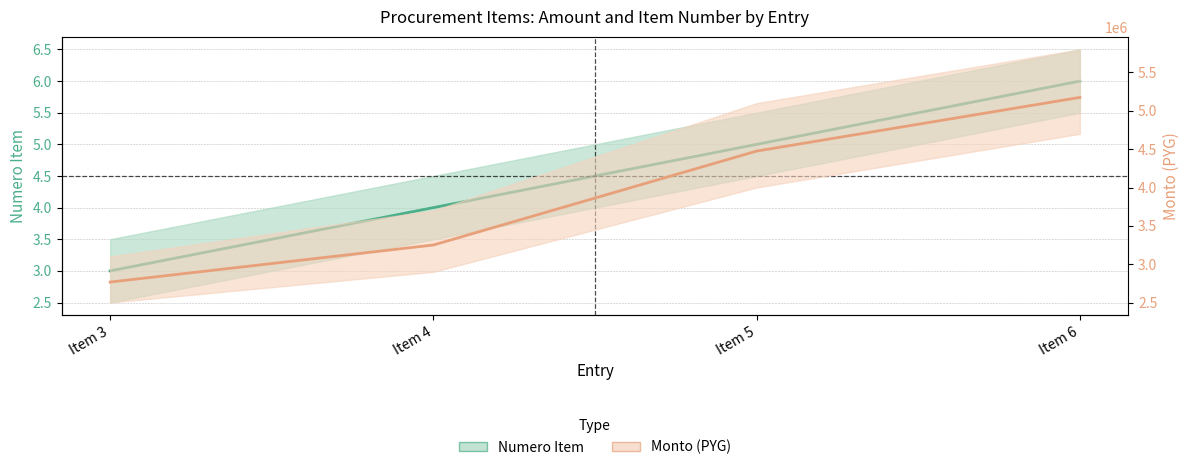

Count the number of categories in the chart.

4